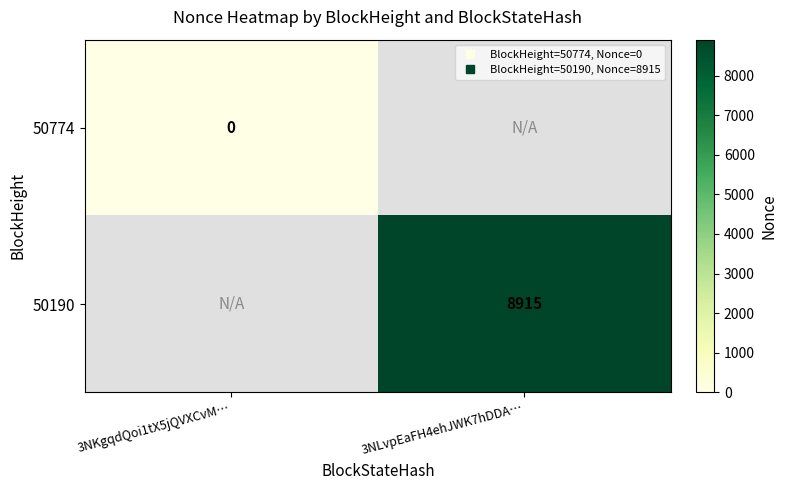

List the series in order of their peak value, lowest first.

50774, 50190